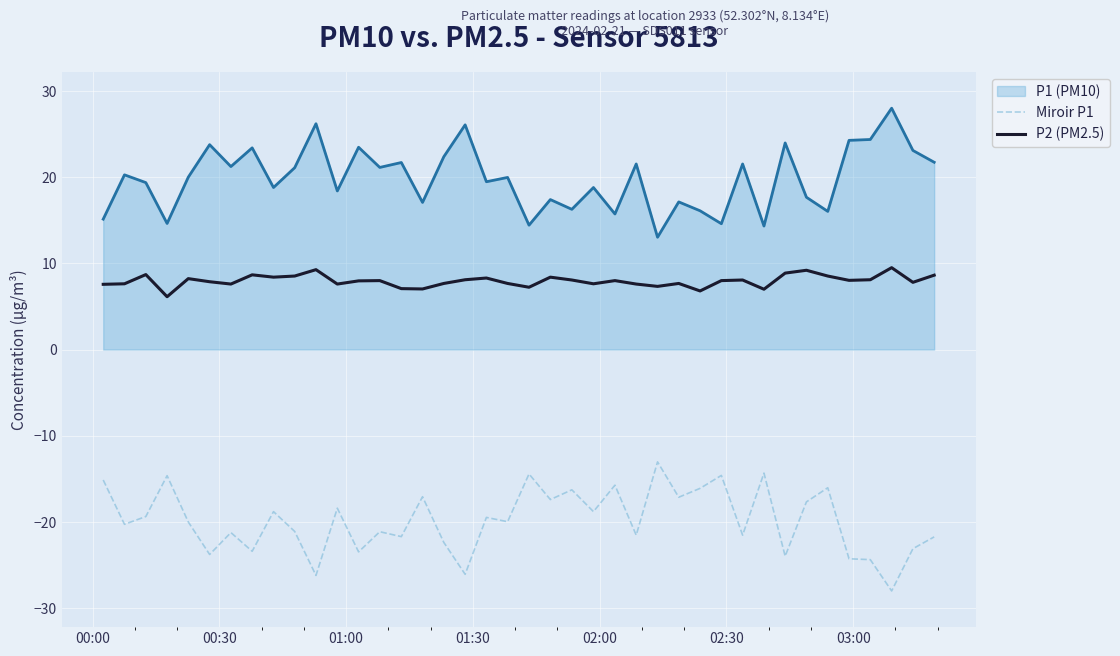

Which series has the largest total across all categories?

P1 (PM10)